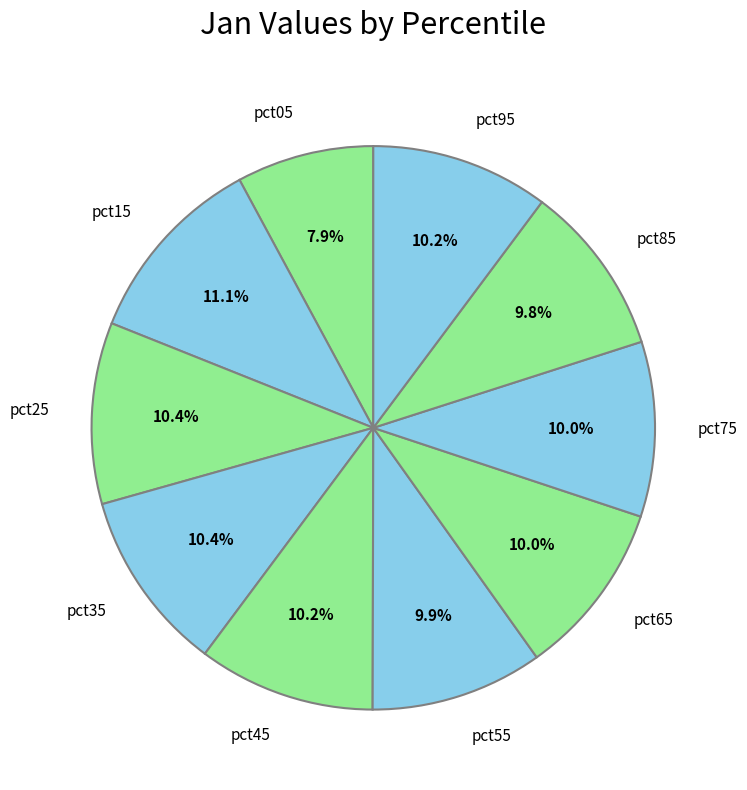

How many slices are in this pie chart?

10